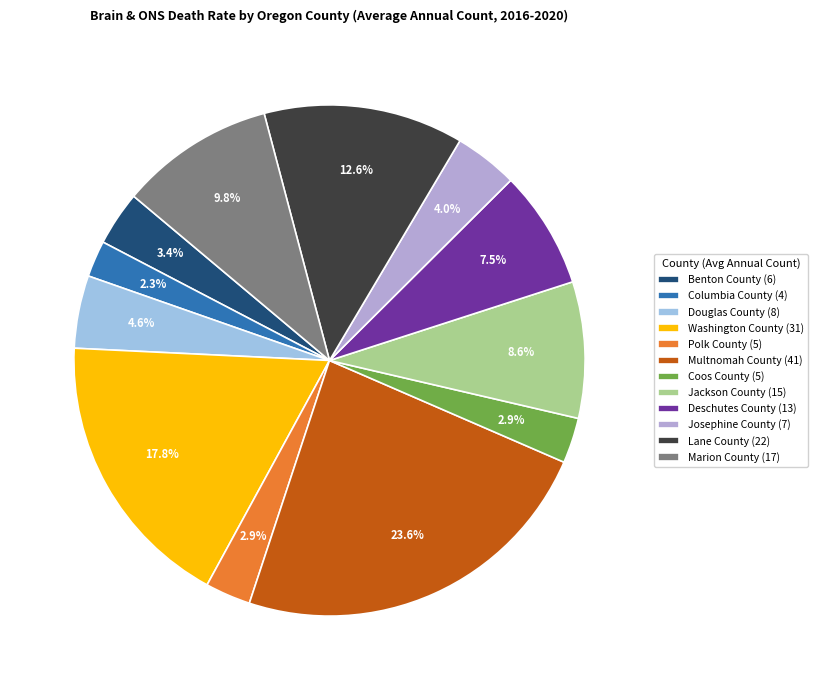

Which has a higher value, Douglas County or Benton County?

Douglas County